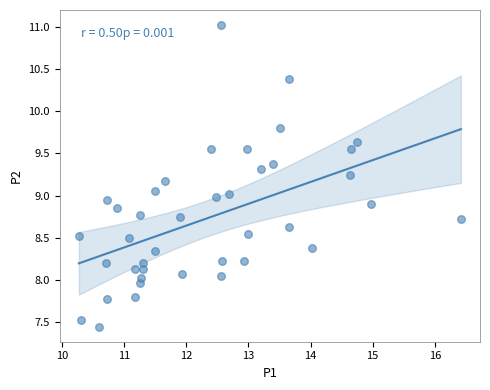

What is the range of Y values (max minus min)?

3.6